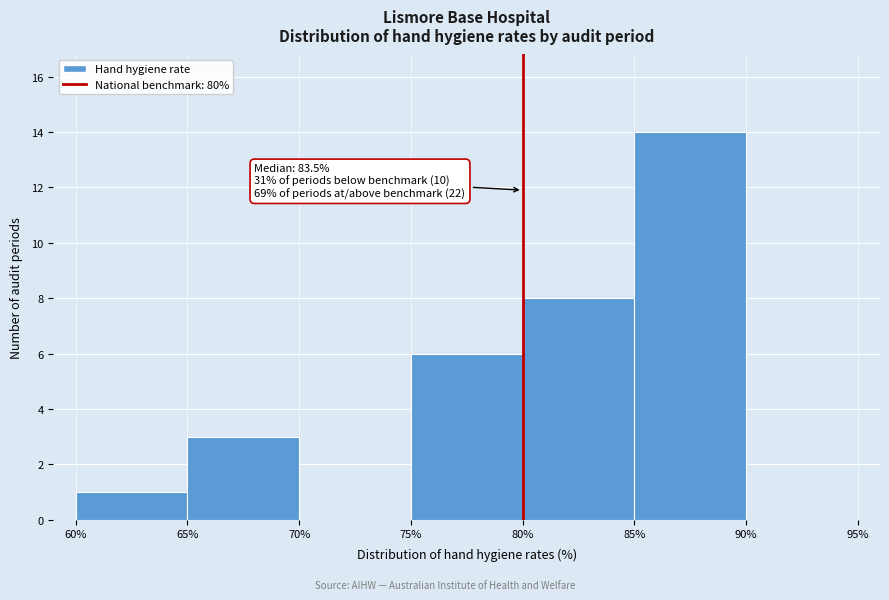

Over which range of the x-axis is the bar tallest?

85% to 90%